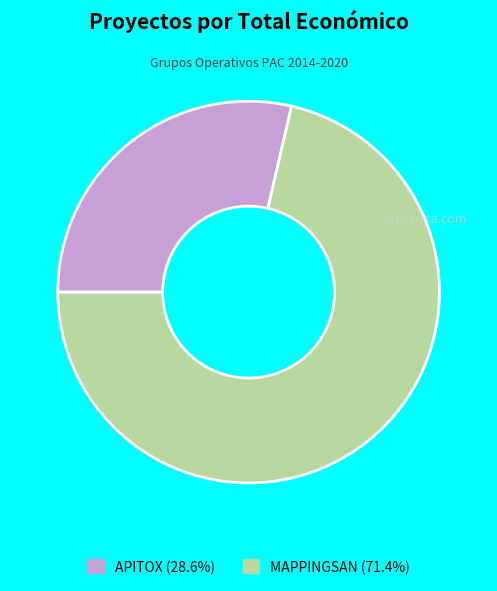

Is it true that MAPPINGSAN is 71% of the pie?

True